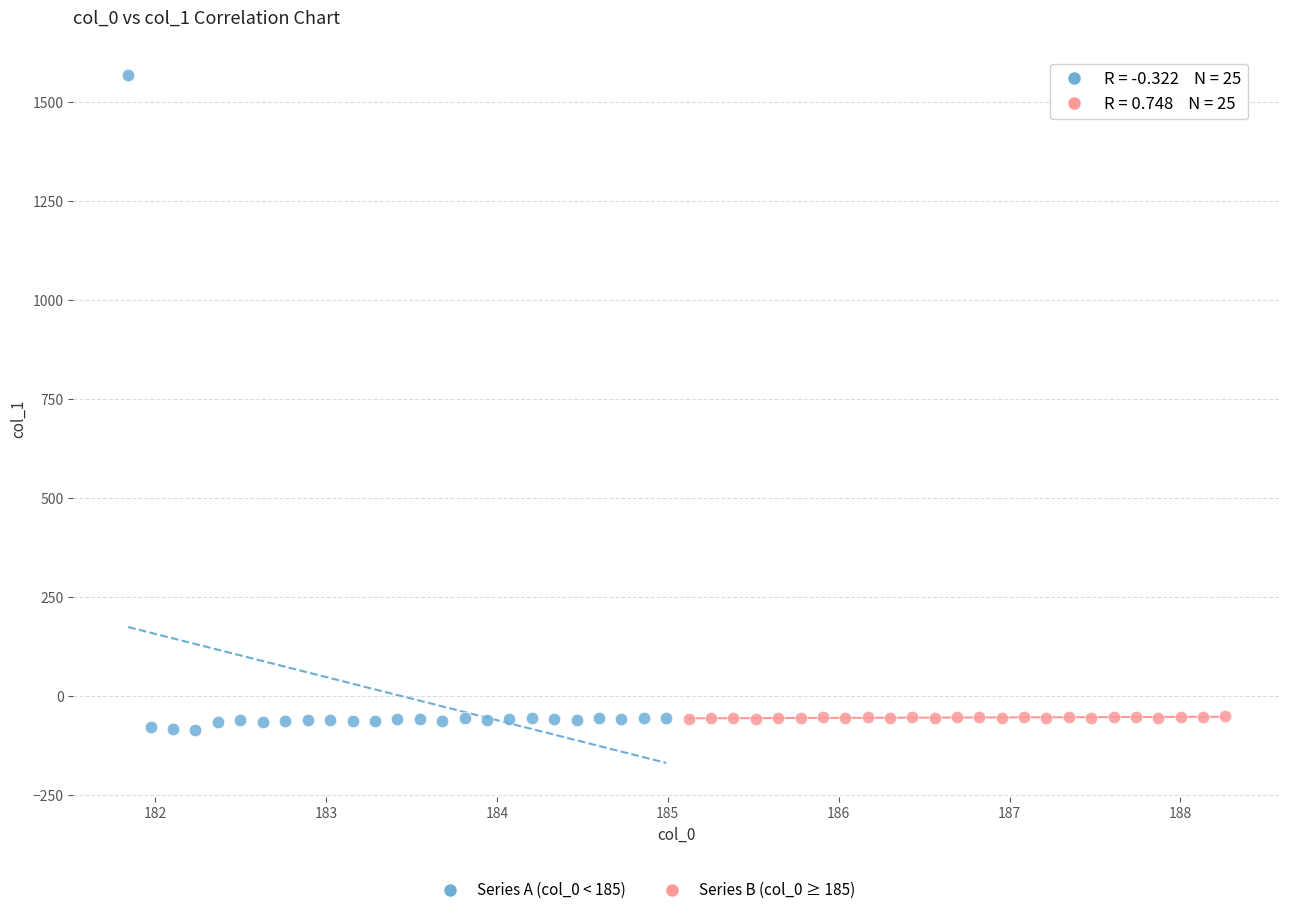

Which series has the widest spread of Y values?

Series A (col_0 < 185)